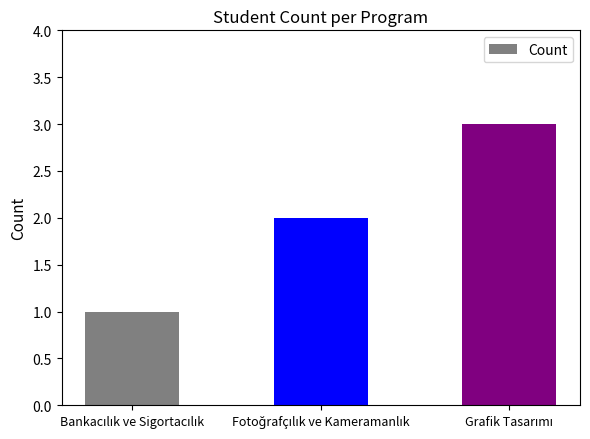

What is the maximum value shown in the chart?

3